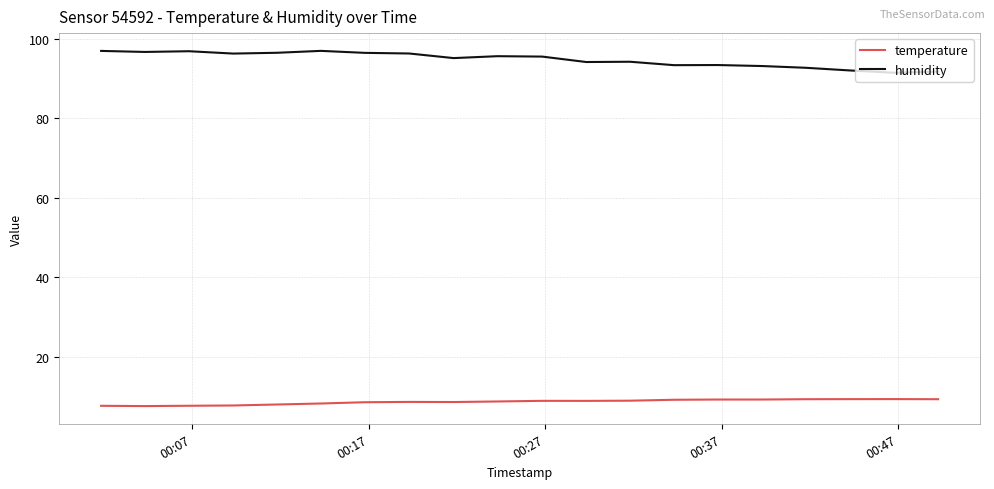

Rank the series by their average value, from highest to lowest.

humidity, temperature